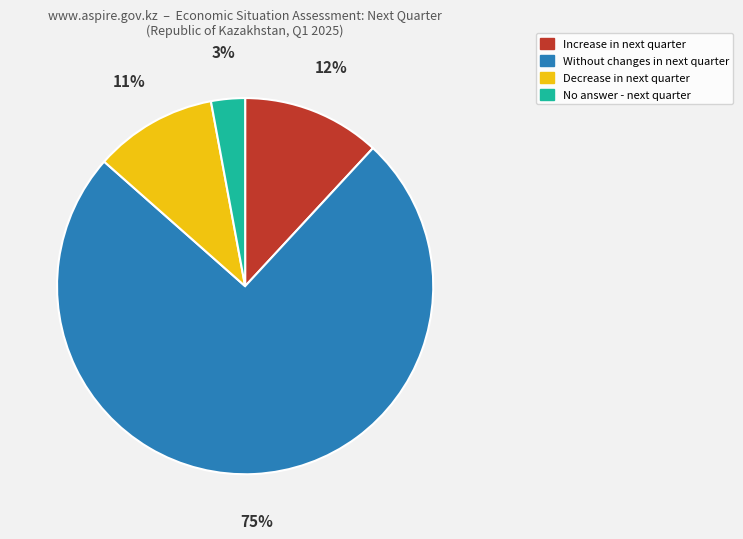

Is there any slice that represents more than half of the pie?

Yes